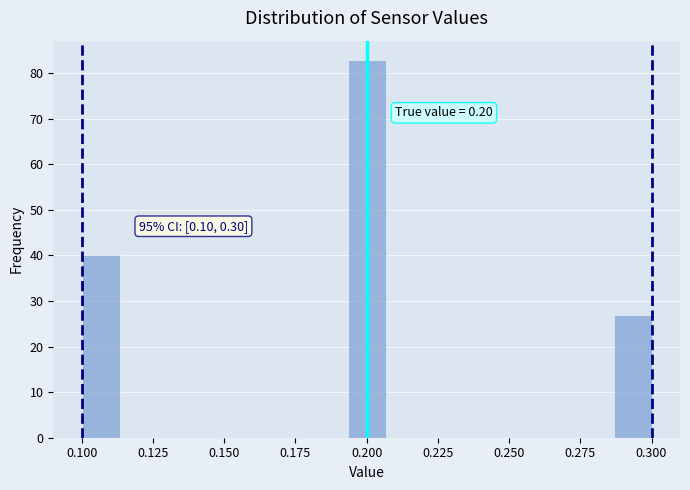

Around what value on the x-axis is the tallest bar? Give the approximate position of its centre, as read against the axis.

0.200